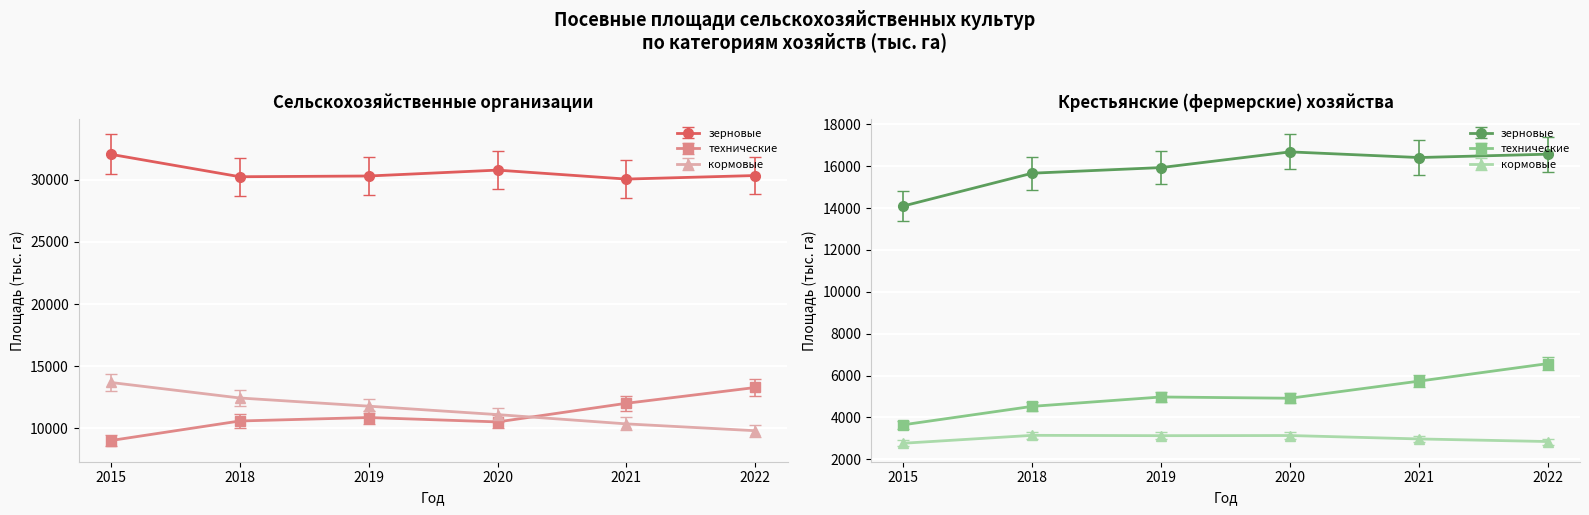

The value of Крестьянские хозяйства (кормовые) at 2020 is 3139.0. True or false?

True